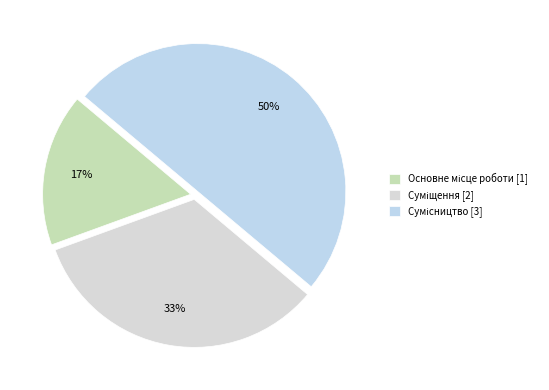

To the nearest percent, what is the difference between the largest and smallest slice percentages?

33%